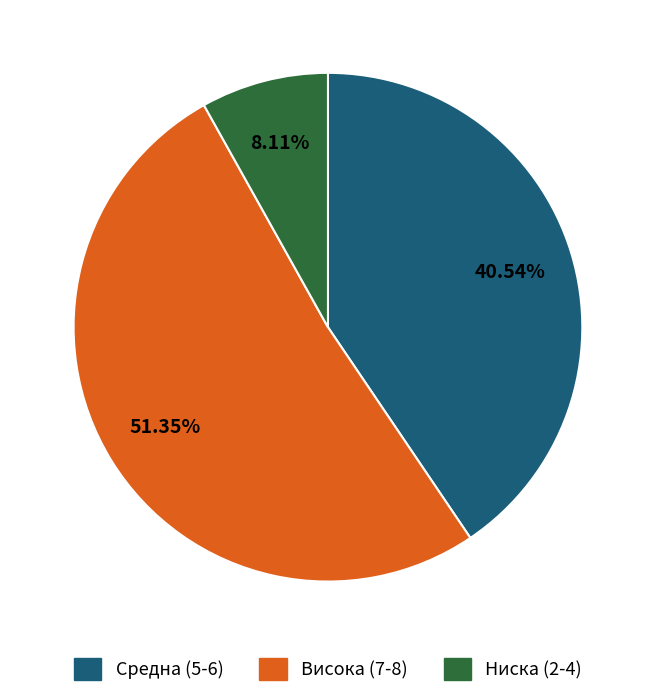

Is there any slice that represents more than half of the pie?

Yes